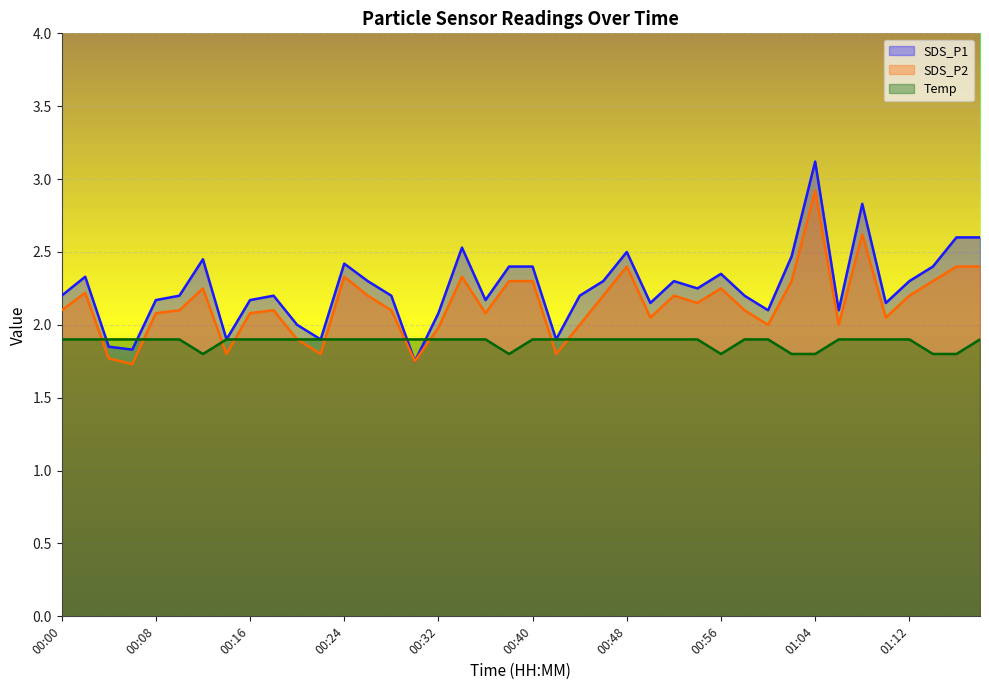

Reading left to right, extract all data points from this chart.

SDS_P1: 00:00=2.2	00:02=2.3	00:04=1.9	00:06=1.8	00:08=2.2	00:10=2.2	00:12=2.5	00:14=1.9	00:16=2.2	00:18=2.2	00:20=2.0	00:22=1.9	00:24=2.4	00:26=2.3	00:28=2.2	00:30=1.8	00:32=2.1	00:34=2.5	00:36=2.2	00:38=2.4	00:40=2.4	00:42=1.9	00:44=2.2	00:46=2.3	00:48=2.5	00:50=2.1	00:52=2.3	00:54=2.2	00:56=2.4	00:58=2.2	01:00=2.1	01:02=2.5	01:04=3.1	01:06=2.1	01:08=2.8	01:10=2.1	01:12=2.3	01:14=2.4	01:16=2.6	01:18=2.6
SDS_P2: 00:00=2.1	00:02=2.2	00:04=1.8	00:06=1.7	00:08=2.1	00:10=2.1	00:12=2.2	00:14=1.8	00:16=2.1	00:18=2.1	00:20=1.9	00:22=1.8	00:24=2.3	00:26=2.2	00:28=2.1	00:30=1.8	00:32=2.0	00:34=2.3	00:36=2.1	00:38=2.3	00:40=2.3	00:42=1.8	00:44=2.0	00:46=2.2	00:48=2.4	00:50=2.0	00:52=2.2	00:54=2.1	00:56=2.2	00:58=2.1	01:00=2.0	01:02=2.3	01:04=2.9	01:06=2.0	01:08=2.6	01:10=2.0	01:12=2.2	01:14=2.3	01:16=2.4	01:18=2.4
Temp: 00:00=1.9	00:02=1.9	00:04=1.9	00:06=1.9	00:08=1.9	00:10=1.9	00:12=1.8	00:14=1.9	00:16=1.9	00:18=1.9	00:20=1.9	00:22=1.9	00:24=1.9	00:26=1.9	00:28=1.9	00:30=1.9	00:32=1.9	00:34=1.9	00:36=1.9	00:38=1.8	00:40=1.9	00:42=1.9	00:44=1.9	00:46=1.9	00:48=1.9	00:50=1.9	00:52=1.9	00:54=1.9	00:56=1.8	00:58=1.9	01:00=1.9	01:02=1.8	01:04=1.8	01:06=1.9	01:08=1.9	01:10=1.9	01:12=1.9	01:14=1.8	01:16=1.8	01:18=1.9